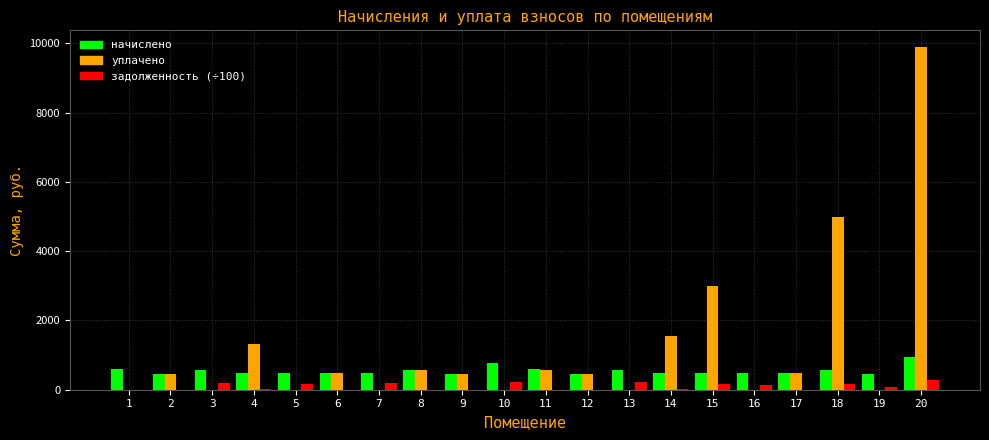

At which category is the sum across all series the highest?

20